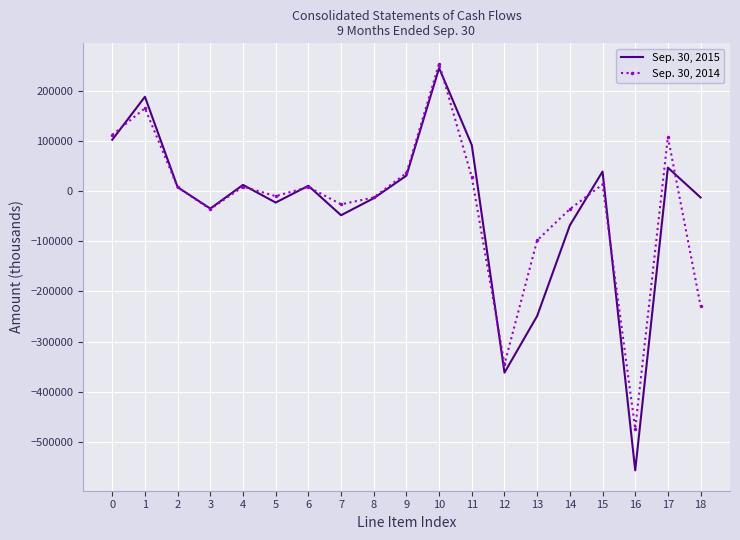

Rank the series by their maximum value, from highest to lowest.

Sep. 30, 2014, Sep. 30, 2015